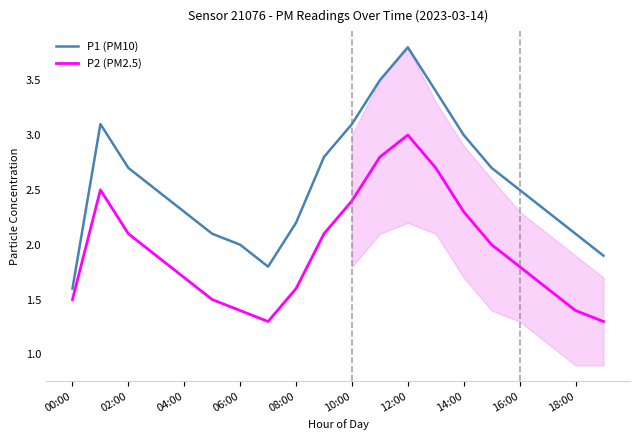

What is the greatest value displayed?

3.8